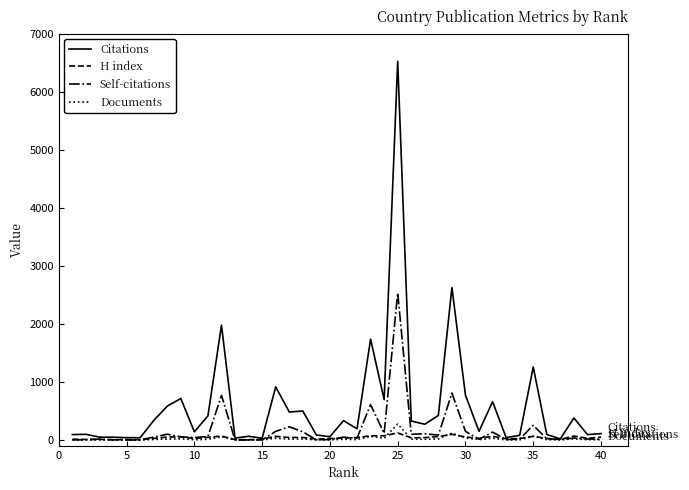

Which series has the widest spread of values?

Citations